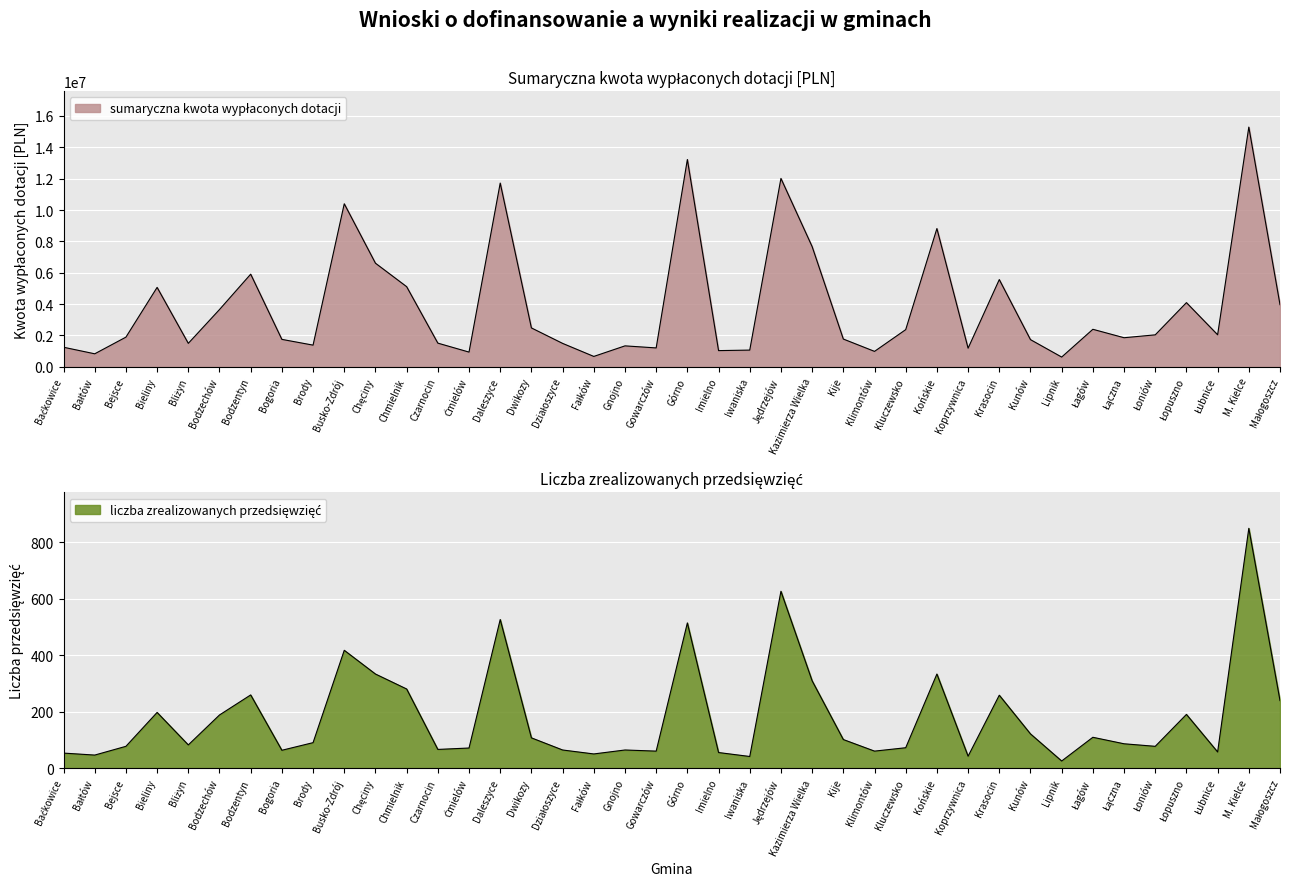

Is it true that liczba zrealizowanych przedsięwzięć equals 197.0 at Bieliny?

True